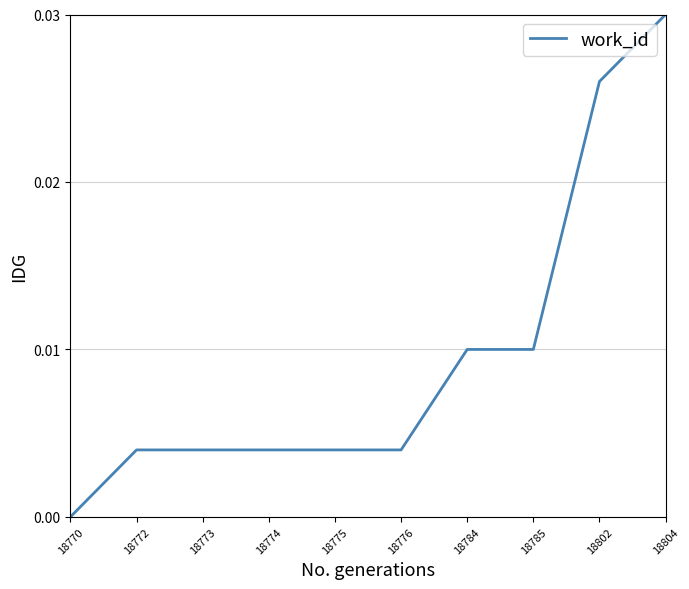

How many values exceed 0?

9